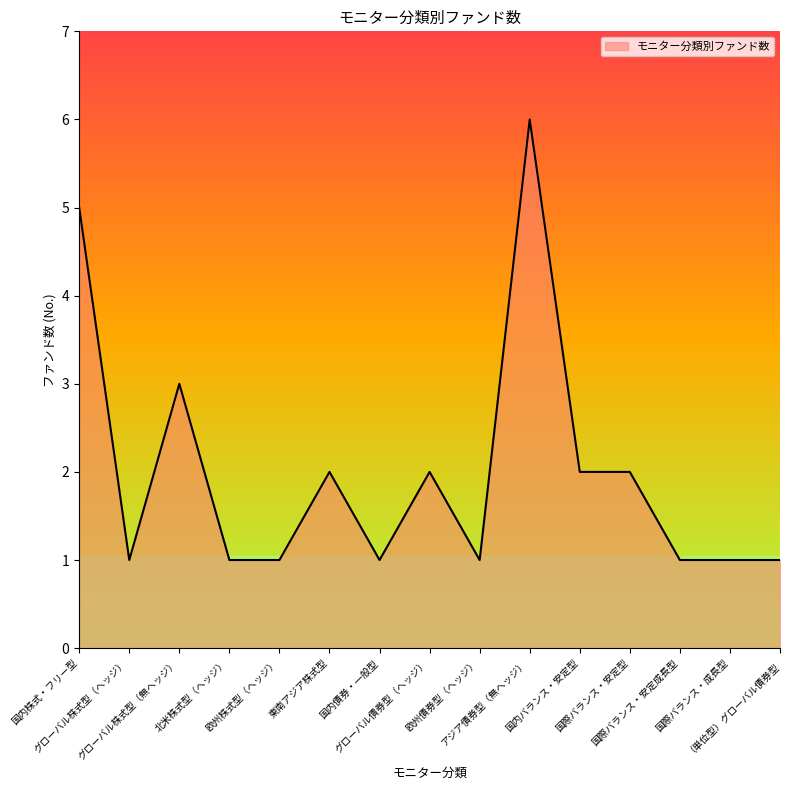

What is the maximum value shown in the chart?

6